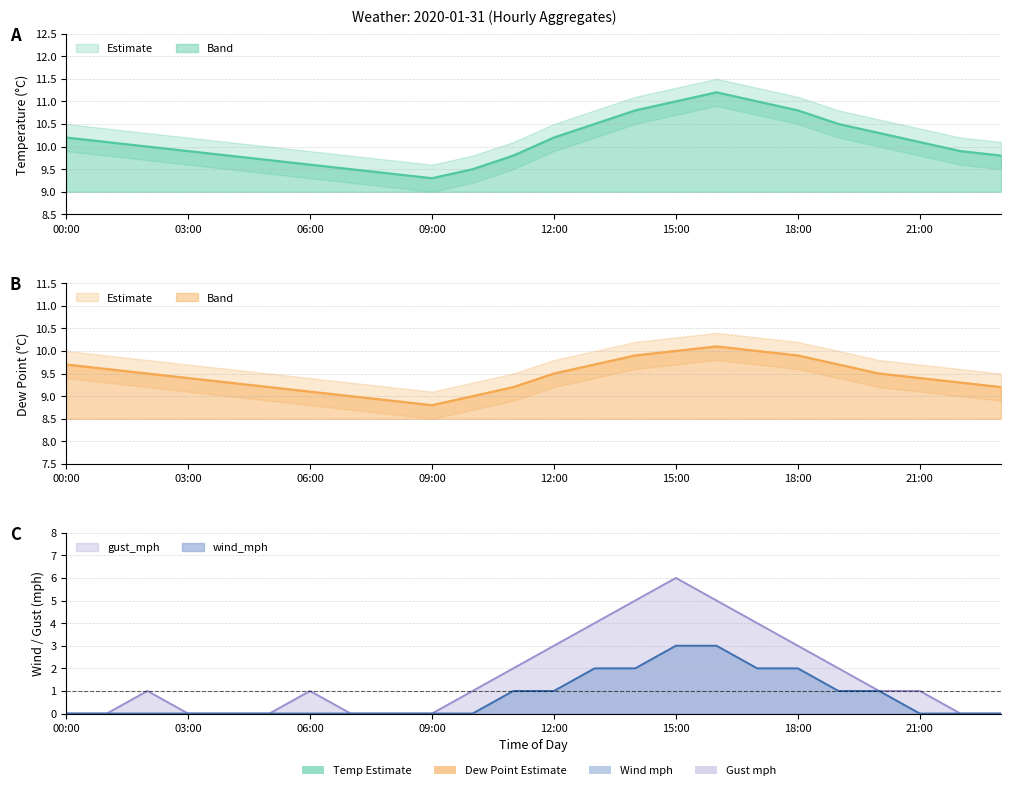

True or false: dp has a value of 9.4 at 21:00.

True